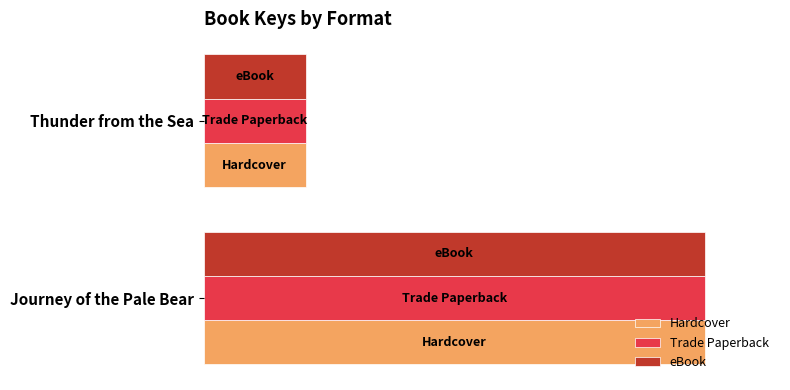

What are all the series names shown in the legend?

Hardcover, Trade Paperback, eBook